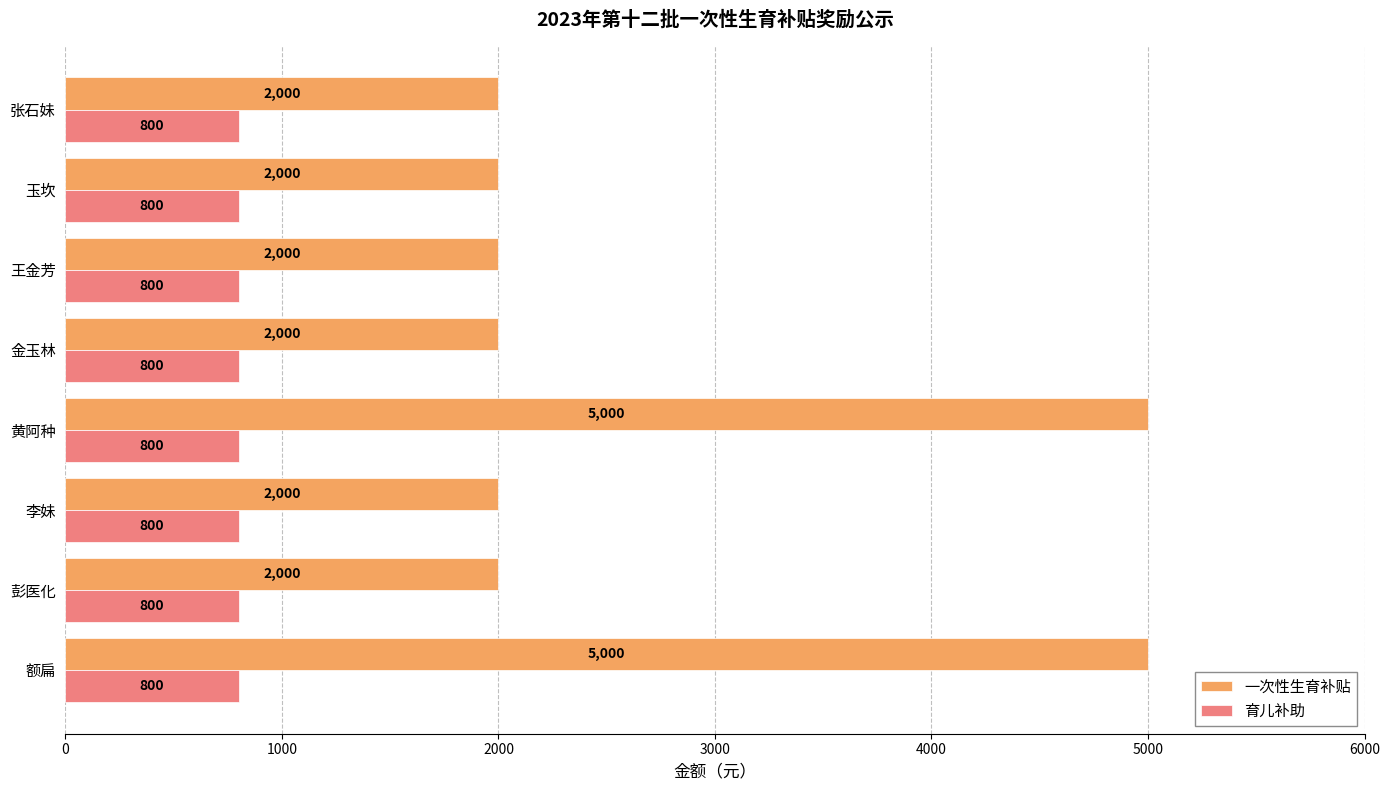

Rank the series by their maximum value, from highest to lowest.

一次性生育补贴, 育儿补助